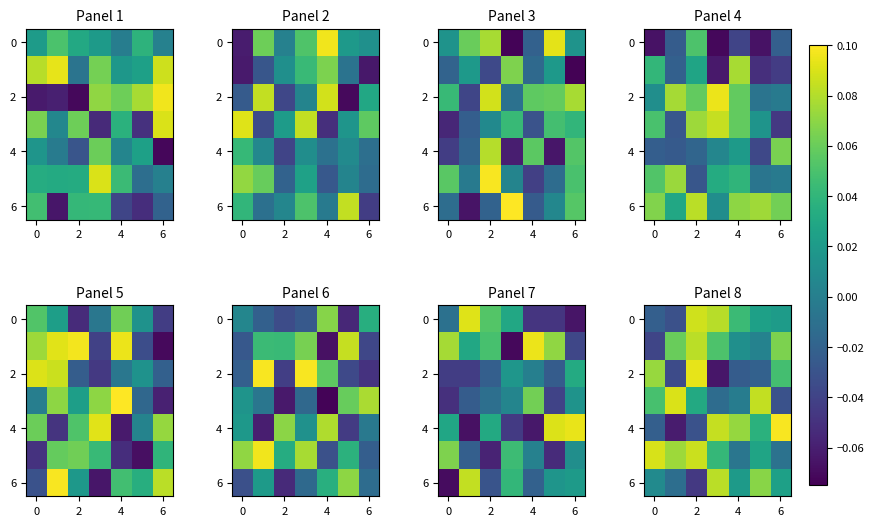

How many series are shown in this chart?

7